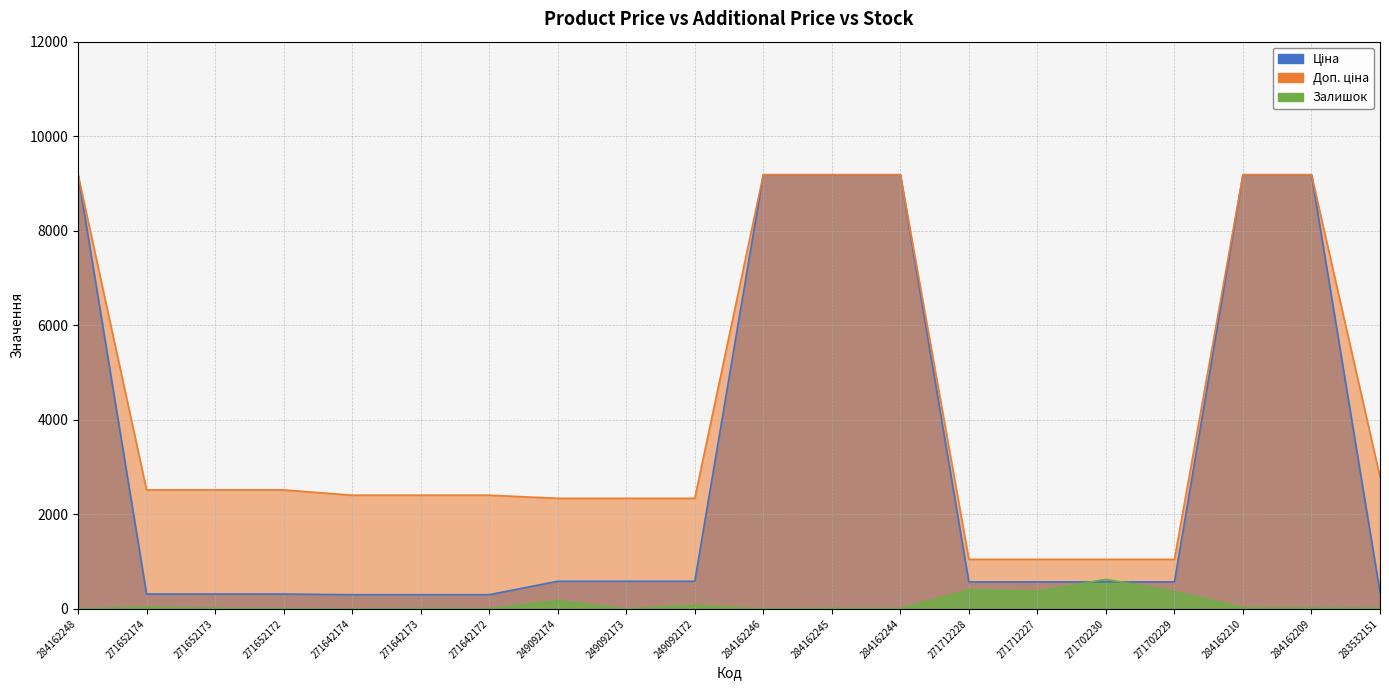

Rank the series at 271652173 from lowest to highest value.

Залишок, Ціна, Доп. ціна